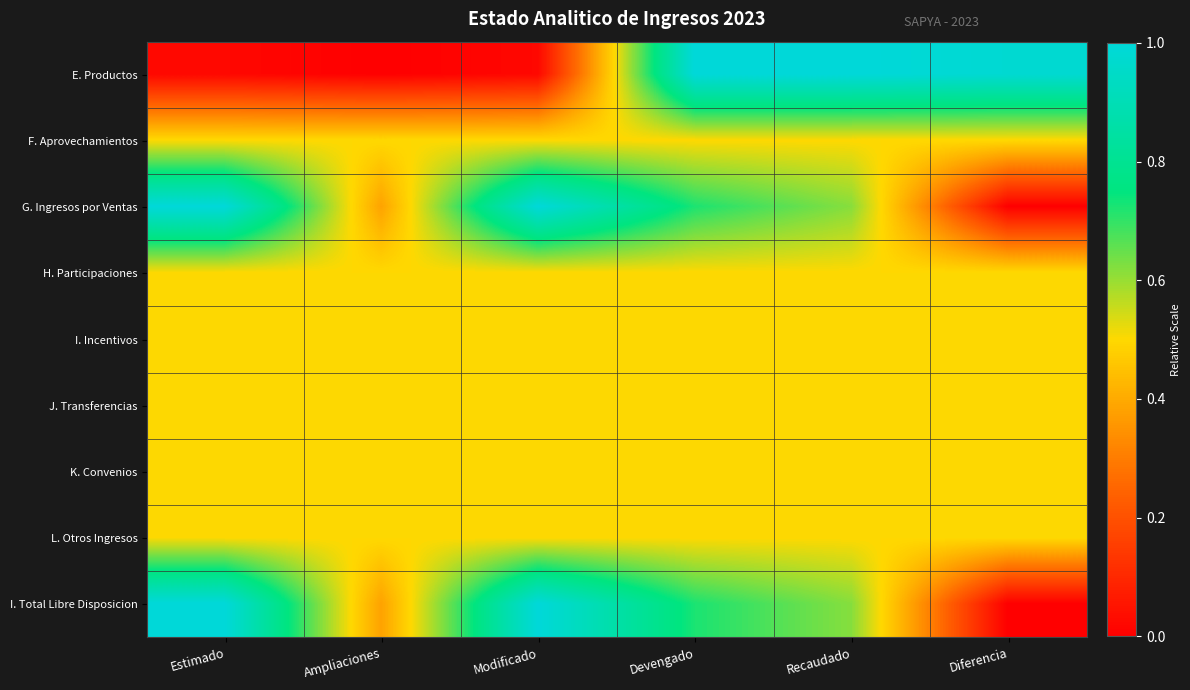

What is the difference between the highest and lowest values at Devengado?

0.5